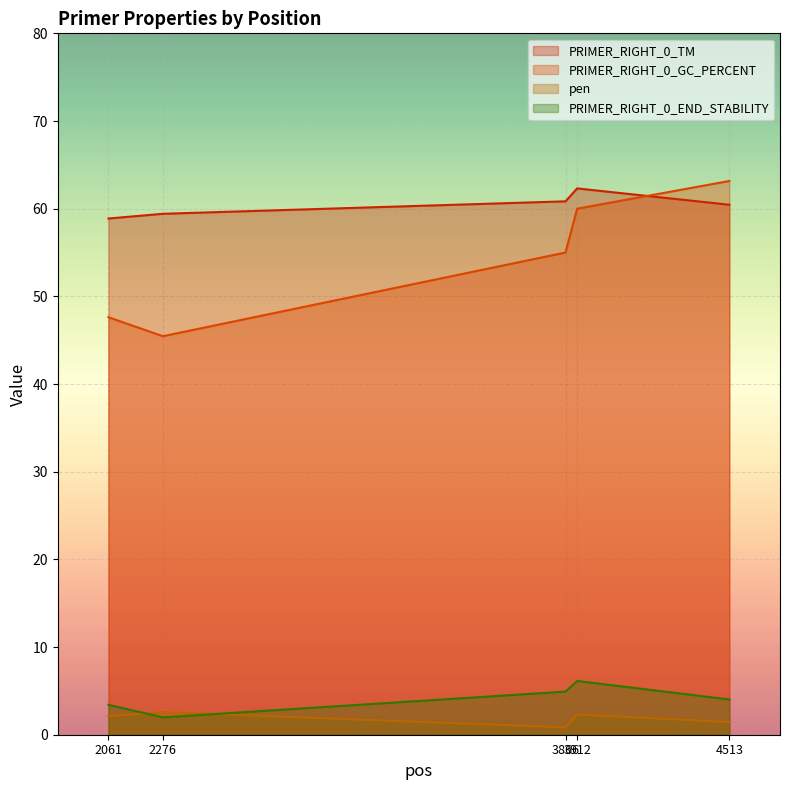

True or false: PRIMER_RIGHT_0_TM and PRIMER_RIGHT_0_END_STABILITY cross at least once.

False